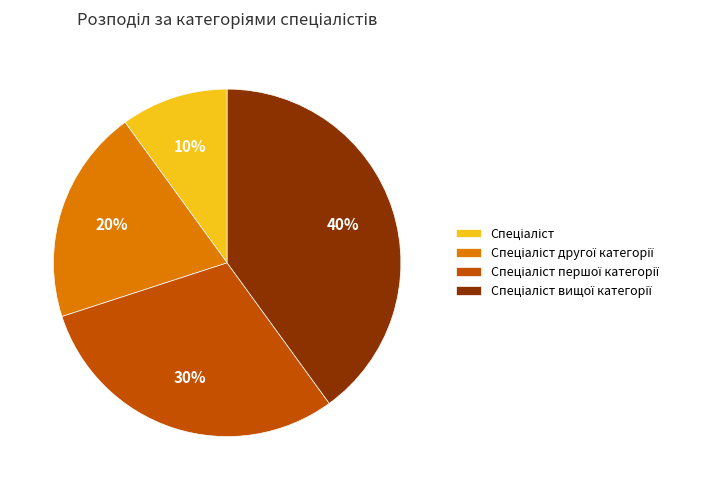

Does any single category account for the majority?

No